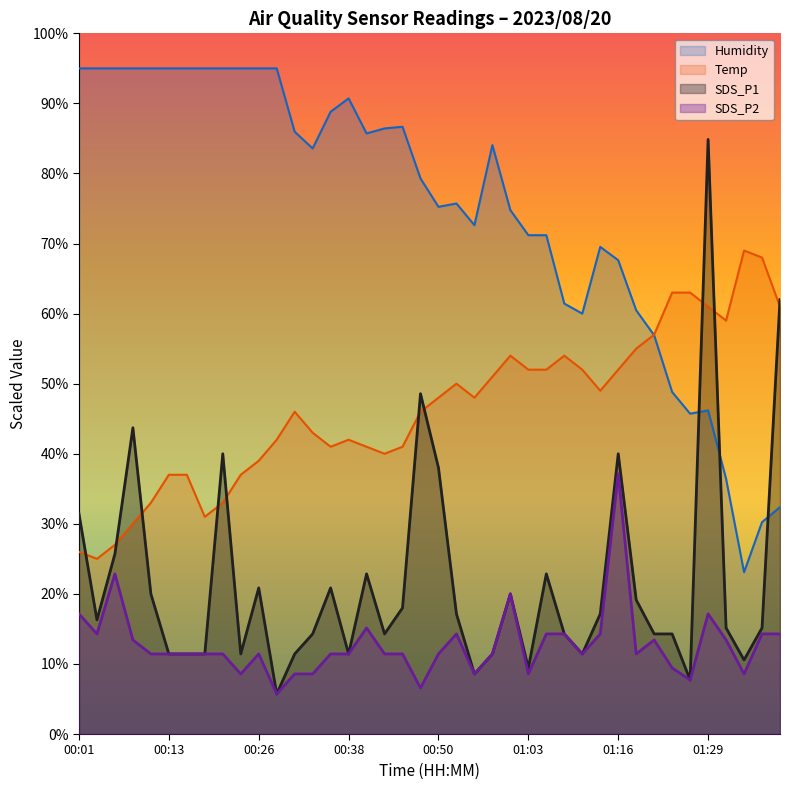

What is the label of the 23rd point from the left?

00:55